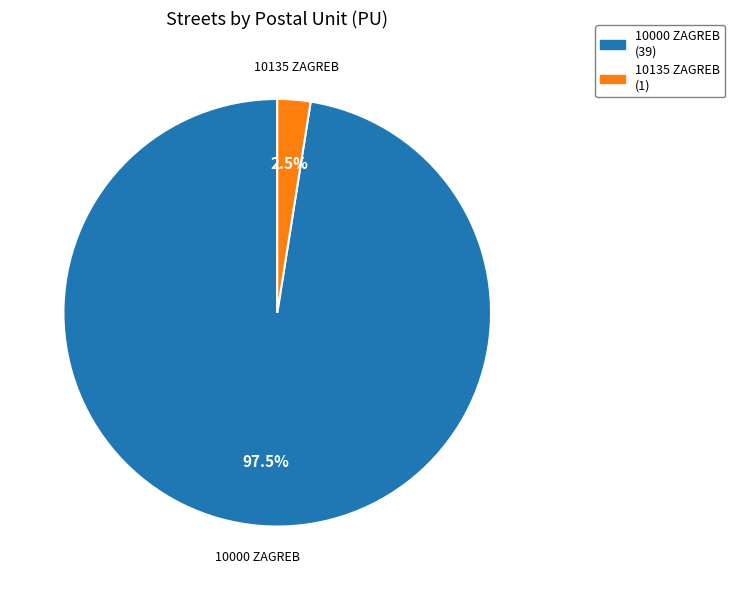

Which slice is the smallest?

10135 ZAGREB